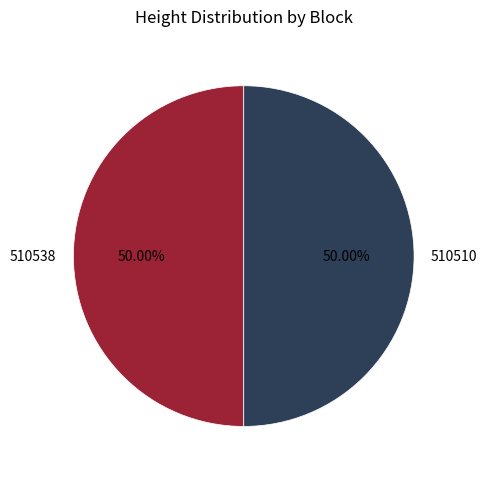

What is the ratio of the value at 510510 to the value at 510538?

1.0